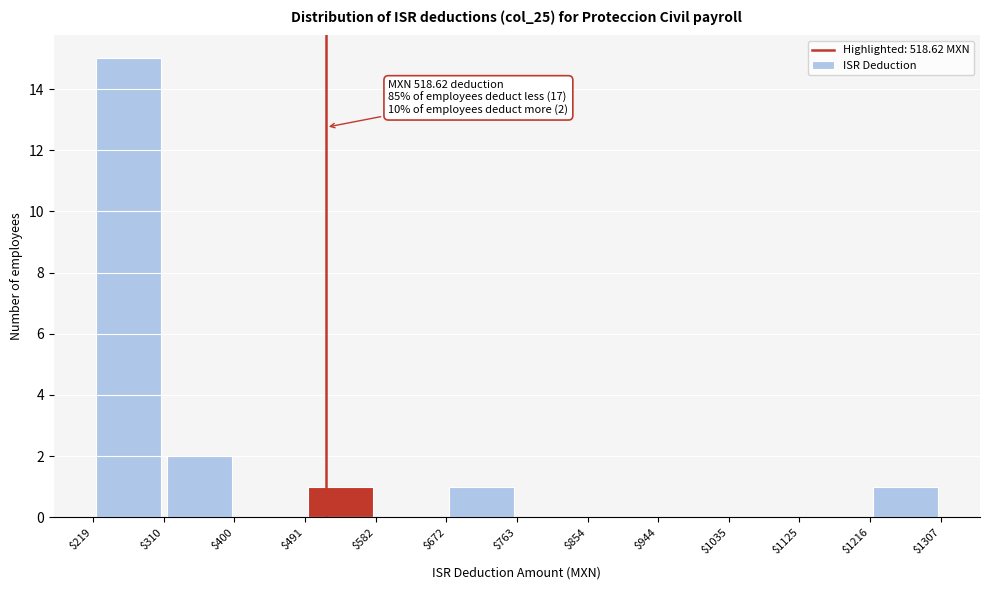

Over which range of the x-axis is the bar tallest?

$219 to $310